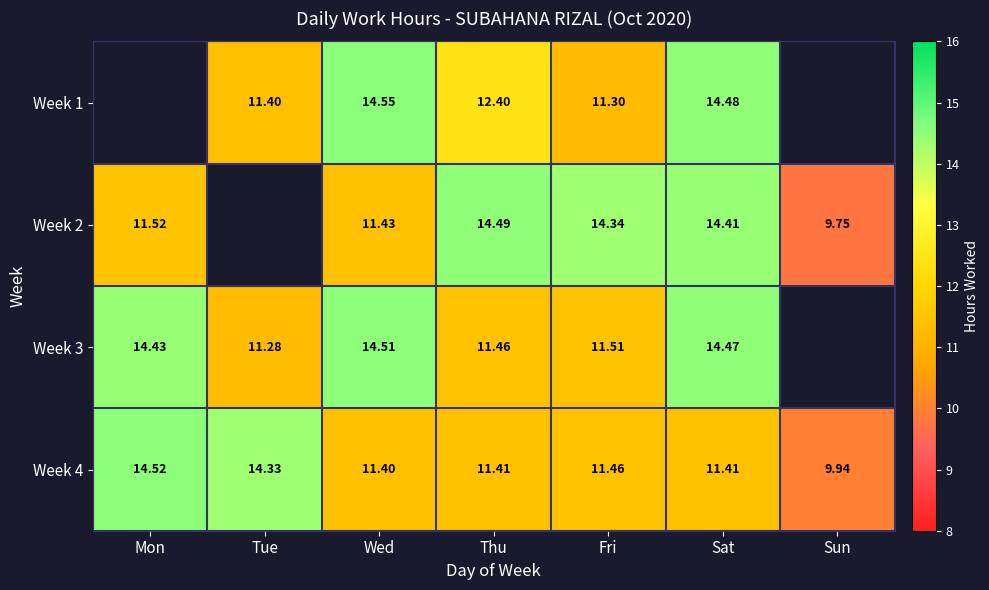

Read the Week 4 value at Thu.

11.4